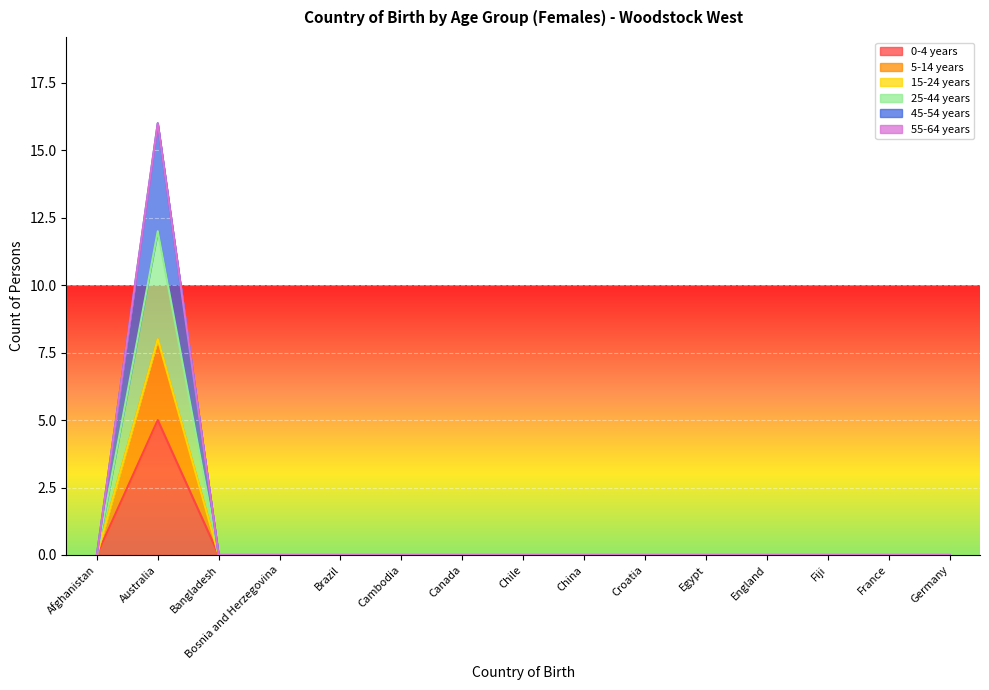

The value of 5-14 years at Bosnia and Herzegovina is -3. True or false?

False